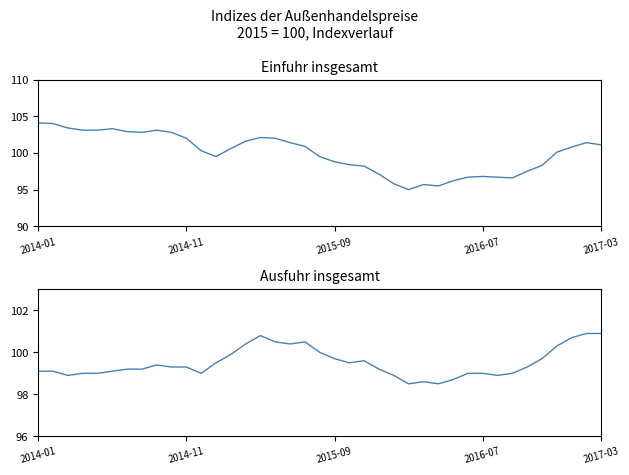

Which series has the largest total across all categories?

Einfuhr insgesamt